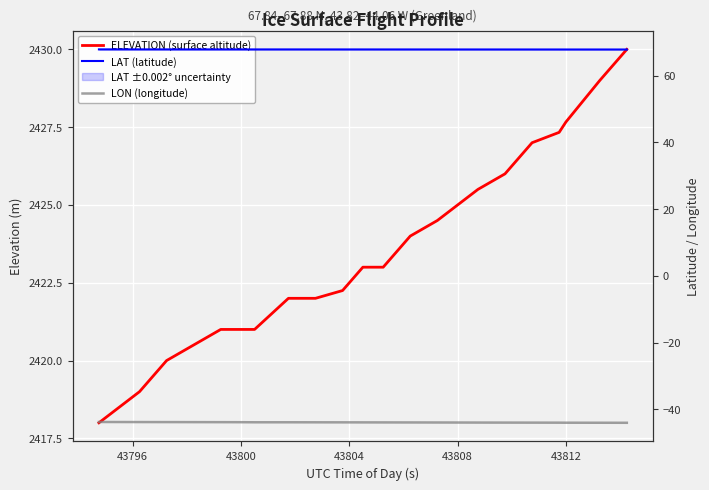

True or false: LON (longitude) and ELEVATION (surface altitude) intersect in this chart.

False